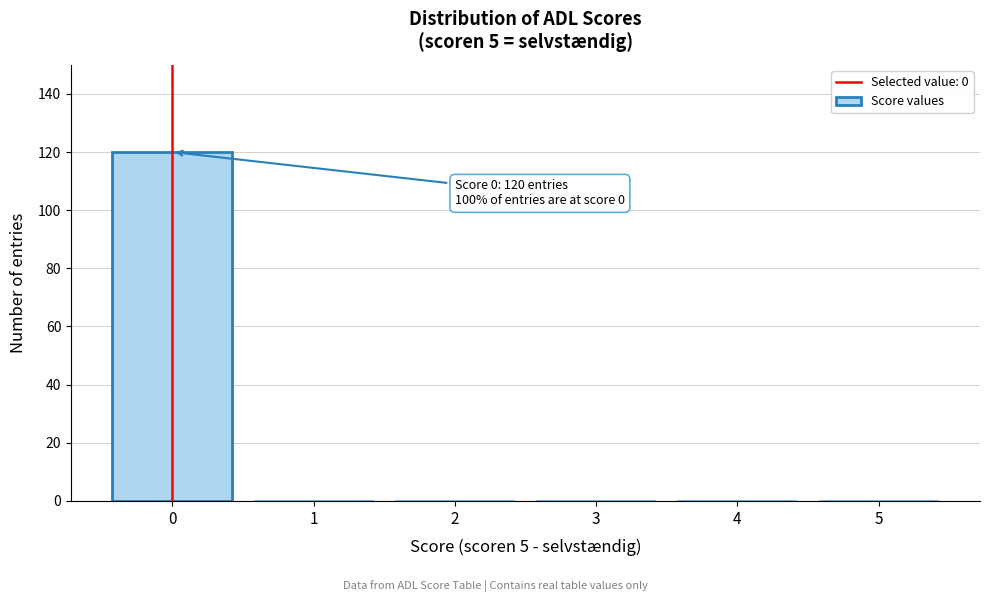

Reading left to right, what are all the values shown in this chart?

0=120	1=0	2=0	3=0	4=0	5=0